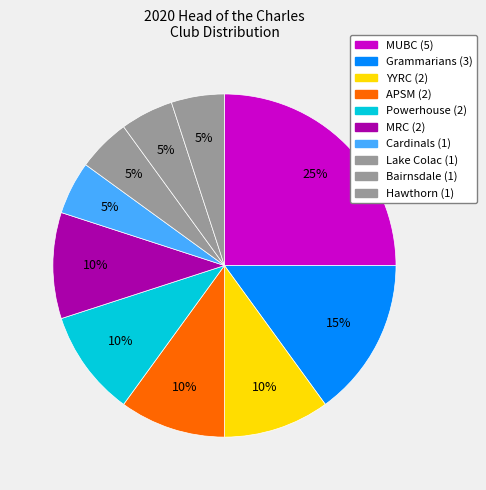

How many segments does this pie chart have?

10